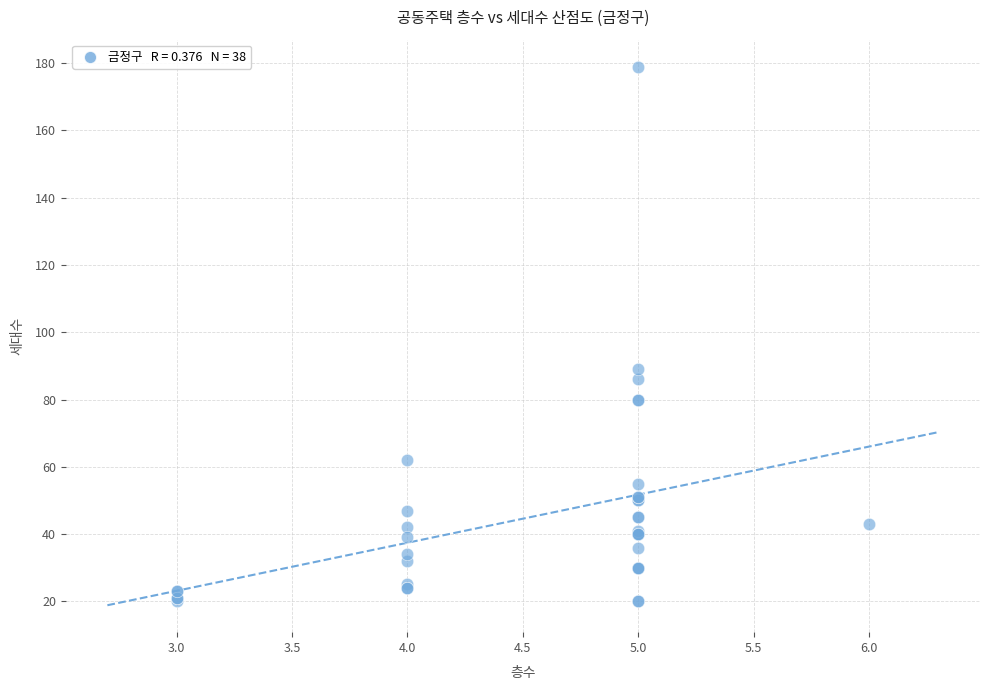

What Y value in the scatter plot is closest to 99?

89